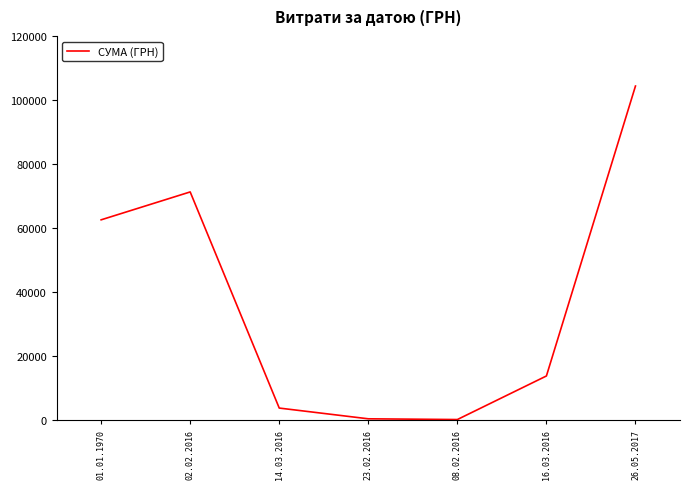

At which label is the value closest to 52267?

01.01.1970